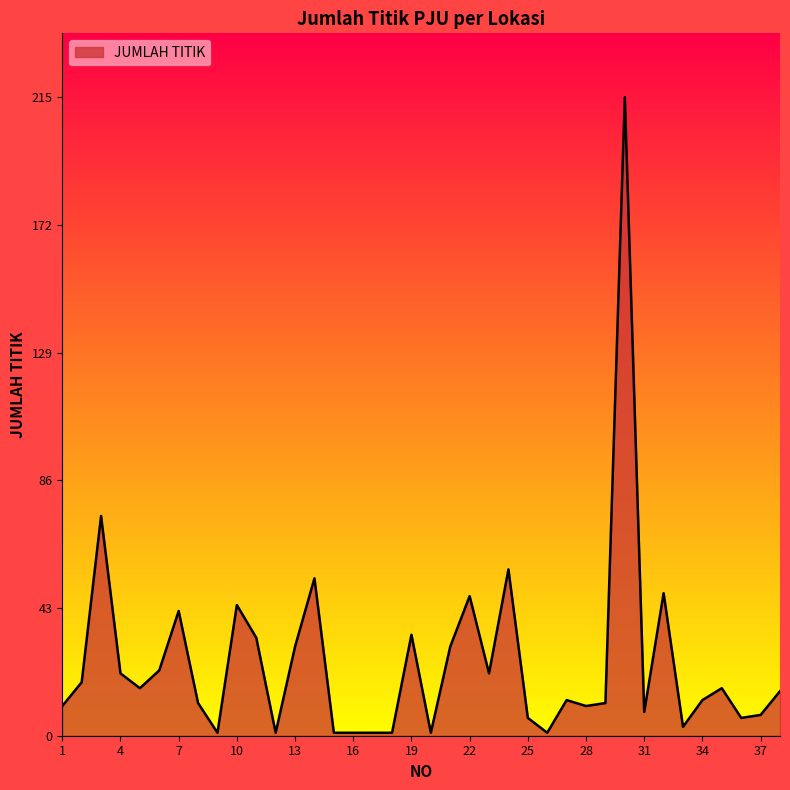

What is the greatest value displayed?

215